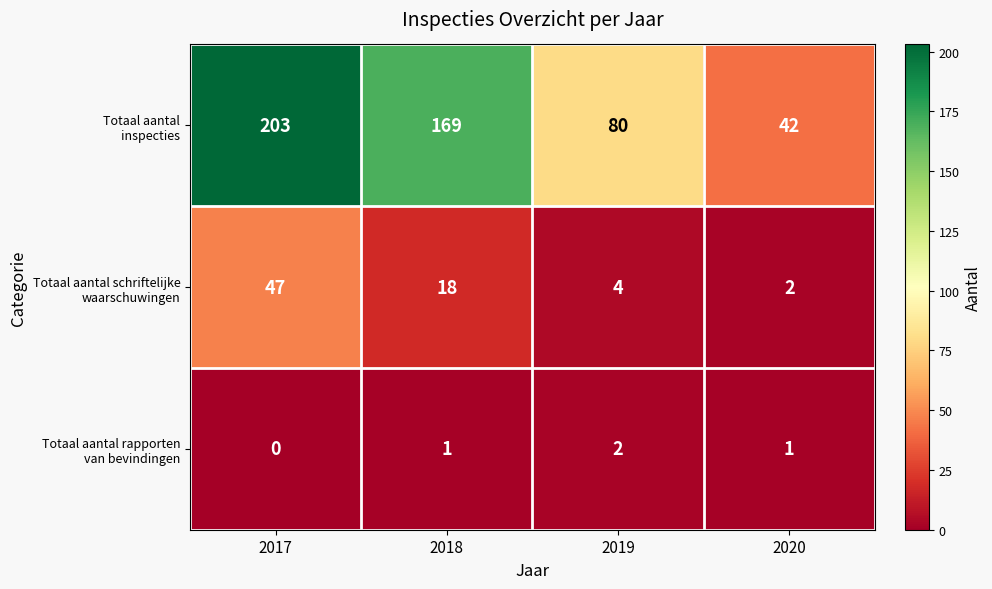

Which category has the lowest value across all series?

2017